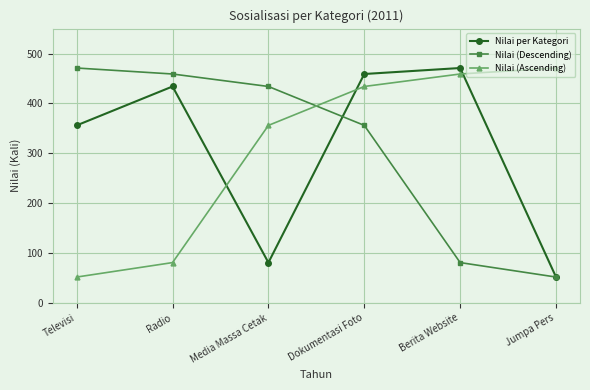

What is the difference between the maximum and minimum values in the Nilai (Ascending) series?

419